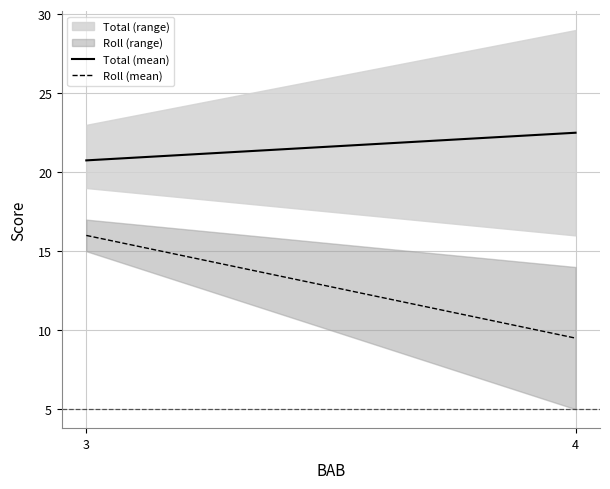

Between 3 and 4, which series saw the biggest shift?

Roll (mean)